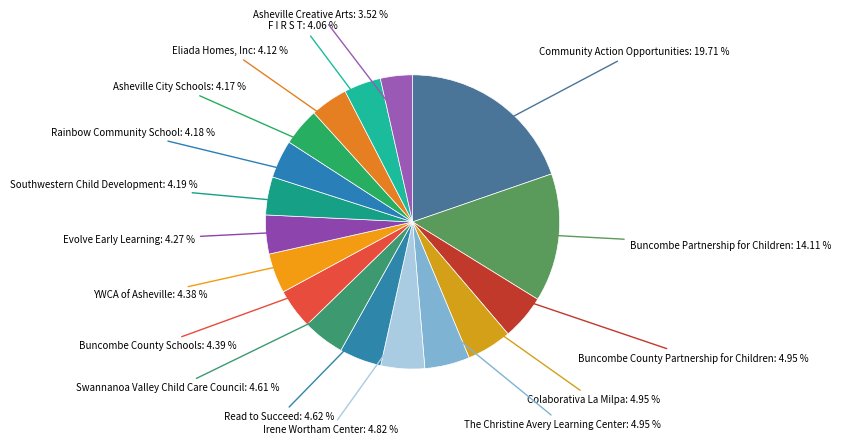

Which slice is the largest?

Community Action Opportunities: 19.71 %